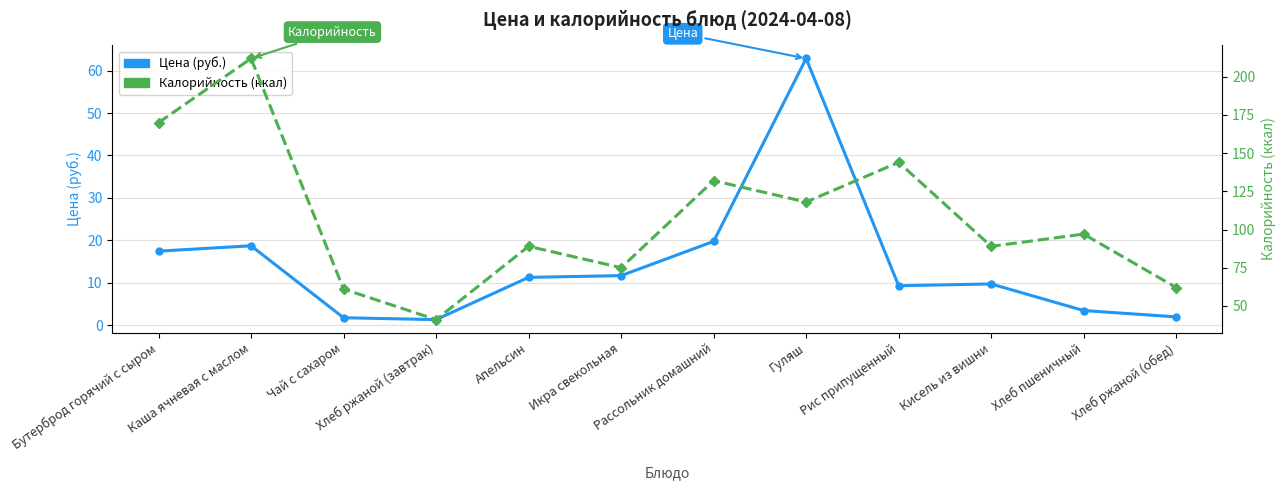

What is the difference between the maximum and minimum values in the Цена (руб.) series?

61.6